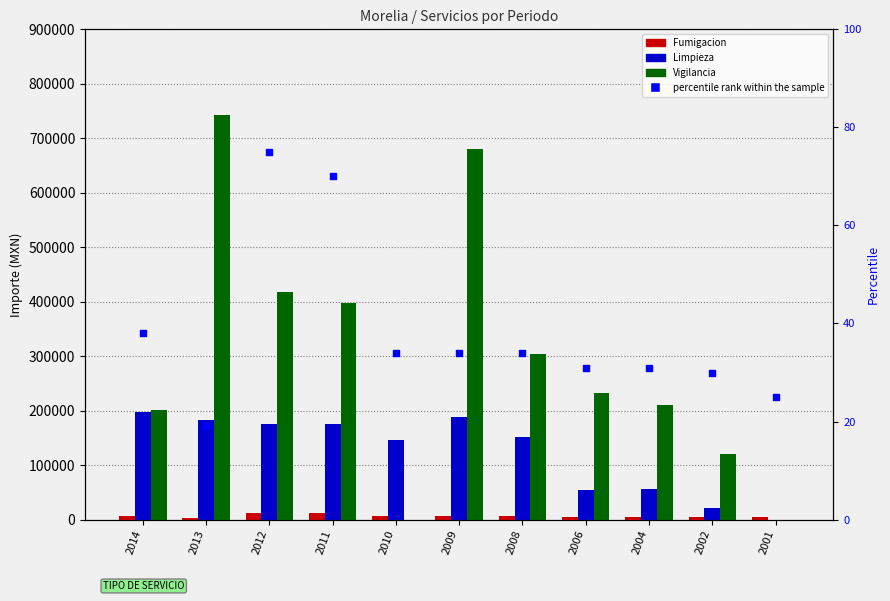

Which series contains the highest Y value?

Vigilancia